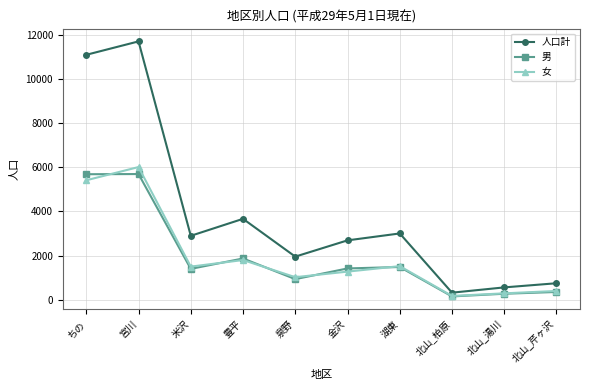

True or false: 男 and 人口計 cross at least once.

False